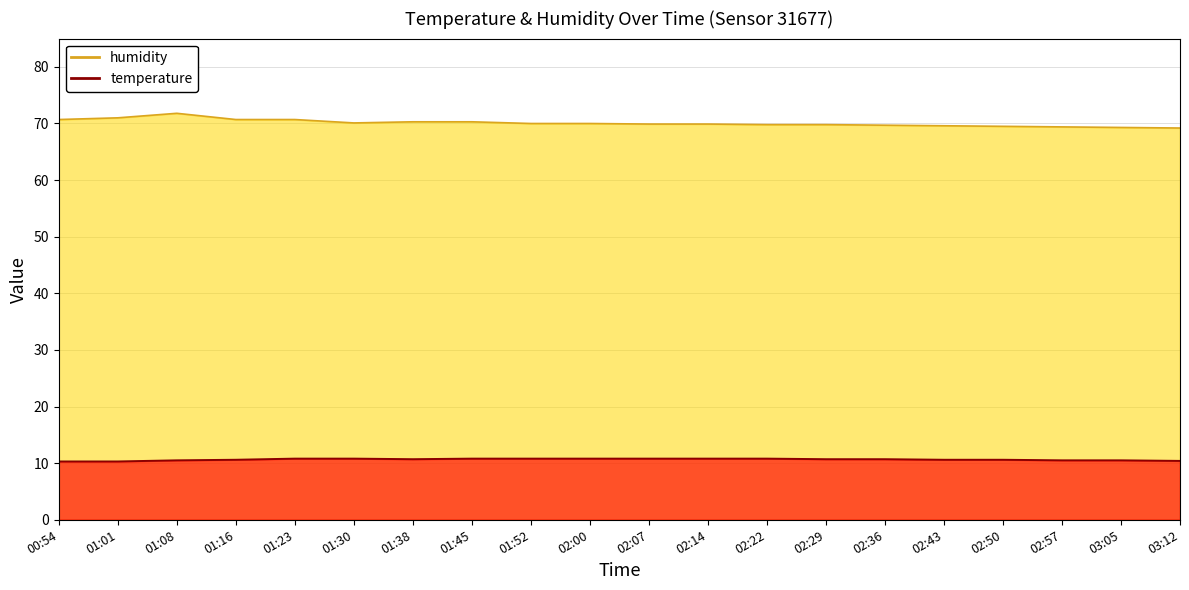

Count the temperature values in the range 10 to 11.

20